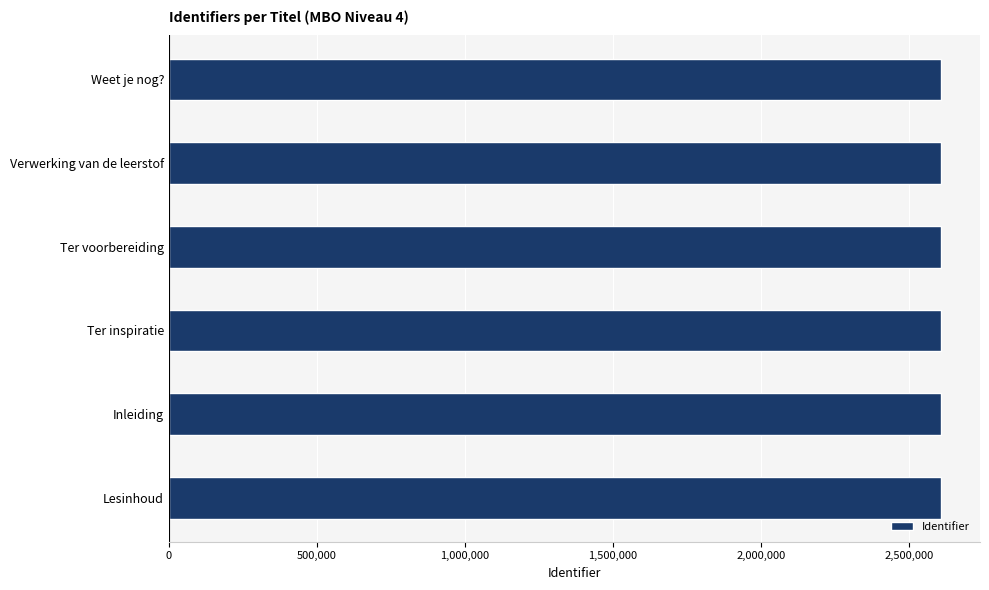

Approximately how many times larger is the value at Lesinhoud compared to Weet je nog??

1.0